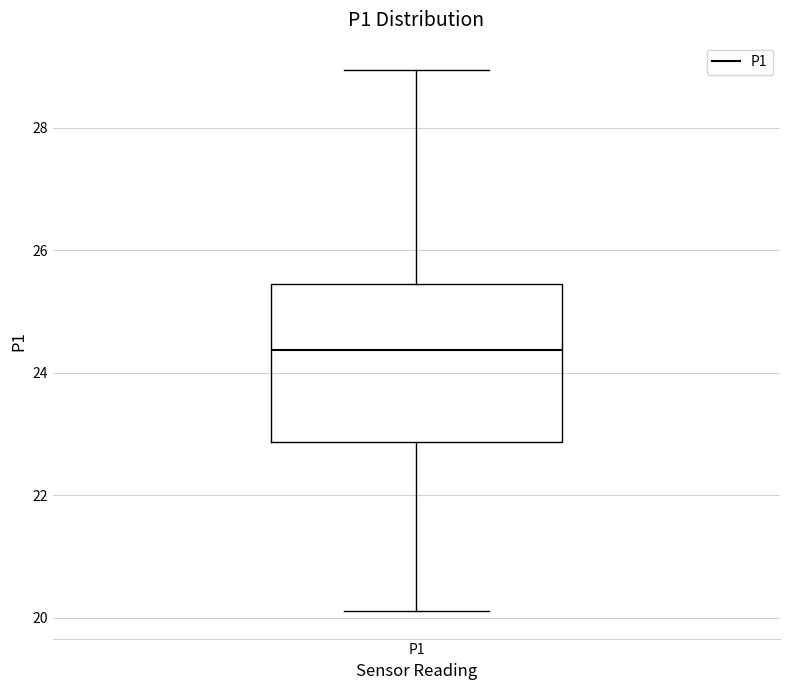

Transcribe this box plot: give where the median line is, the range the box spans, and where the two whiskers end, as read against the y-axis. The values are not printed on the chart, so give them approximately, as read against the axis.

median 24.4, box 22.8 to 25.4, whiskers 20.2 to 29.0